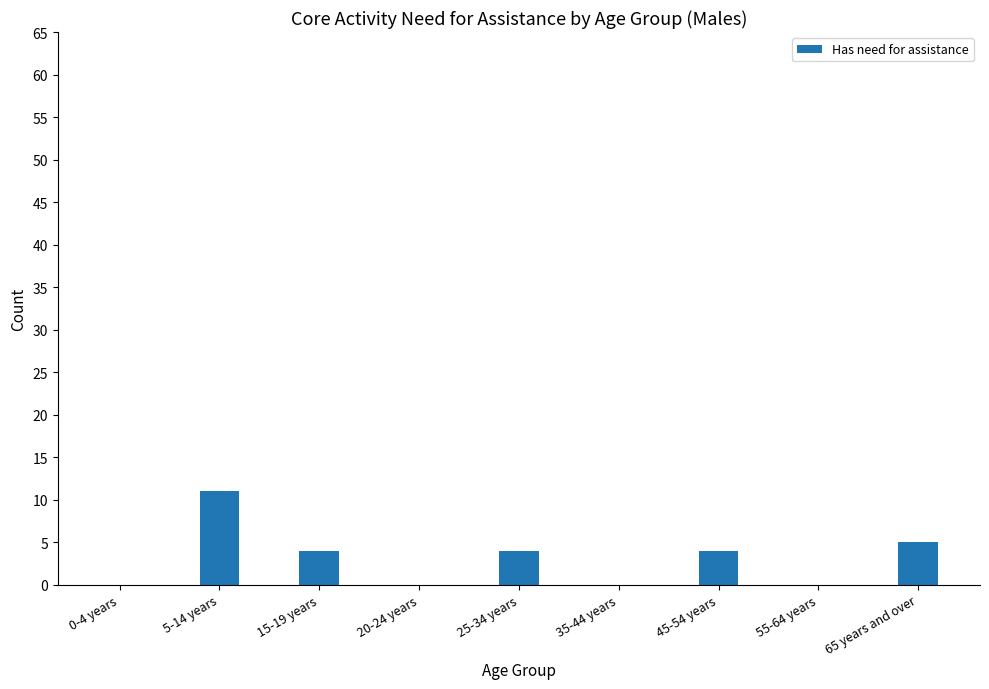

Count the number of categories in the chart.

9